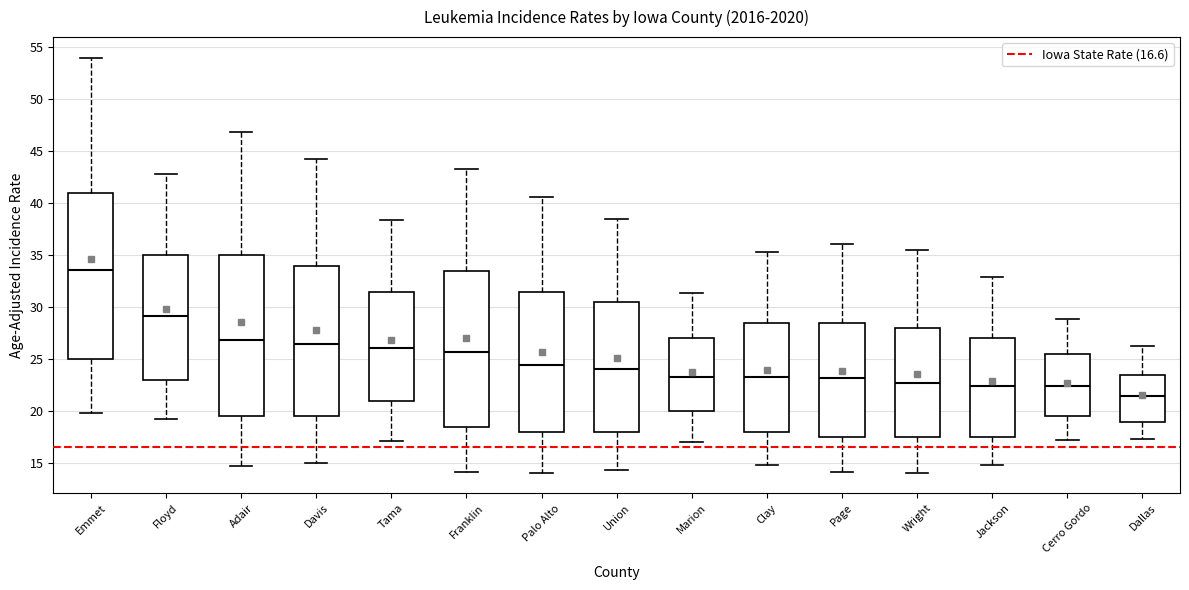

Where is the upper edge of the box for Dallas on the y-axis? The values are not printed on the chart, so give them approximately, as read against the axis.

23.5